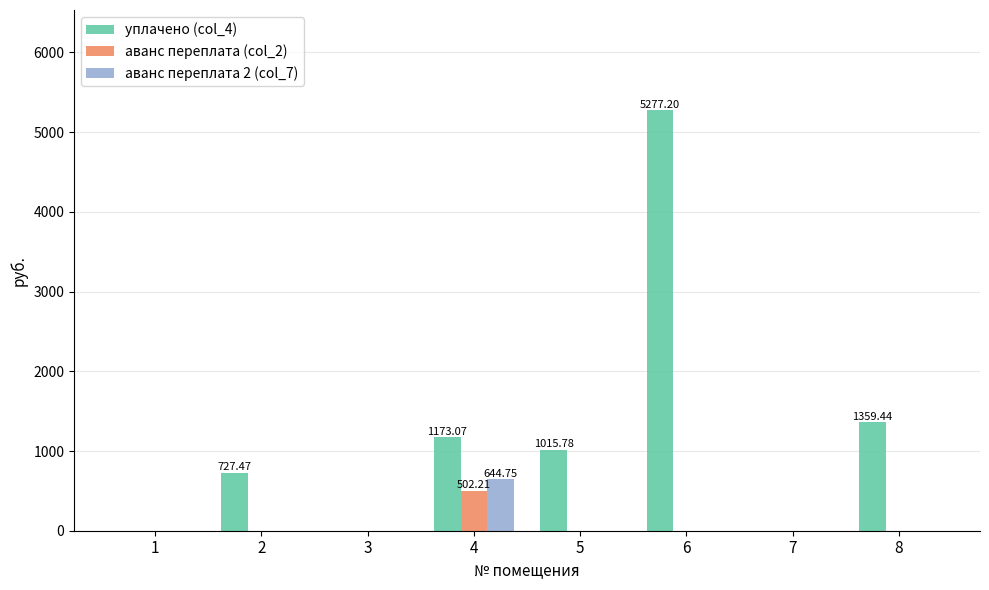

Between 6 and 8, which series saw the biggest shift?

уплачено (col_4)